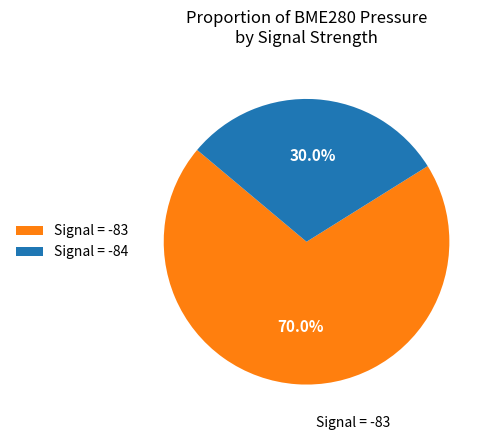

Is there a majority slice in this chart?

Yes